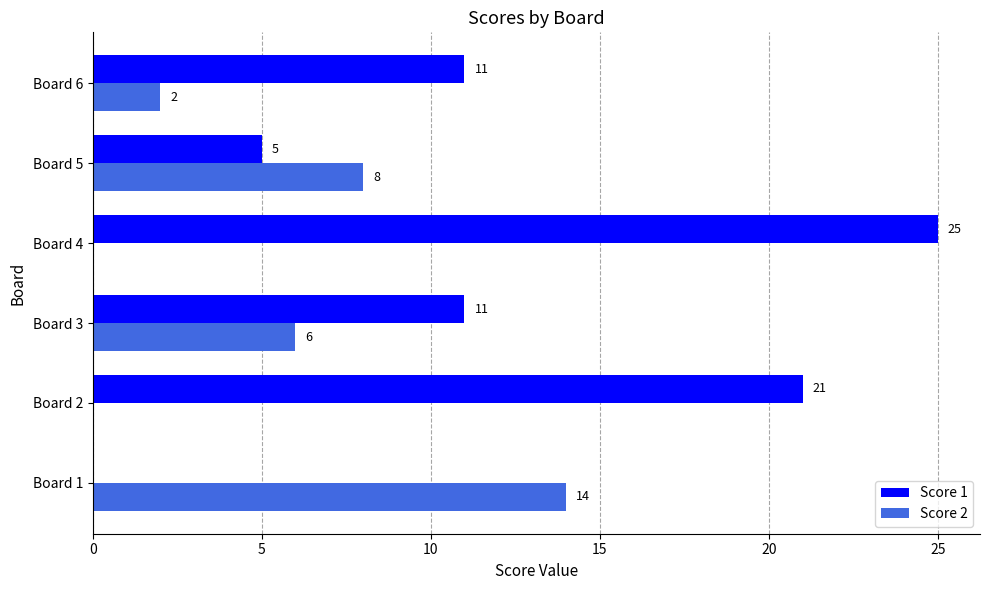

Between Board 1 and Board 4, which series saw the biggest shift?

Score 1